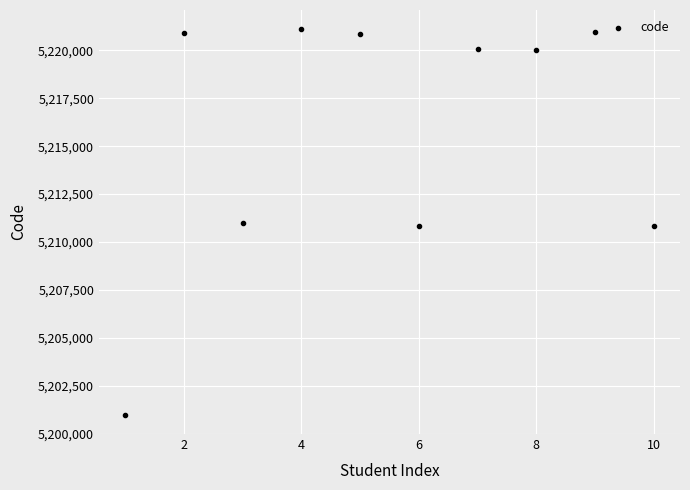

What is the average X value?

6